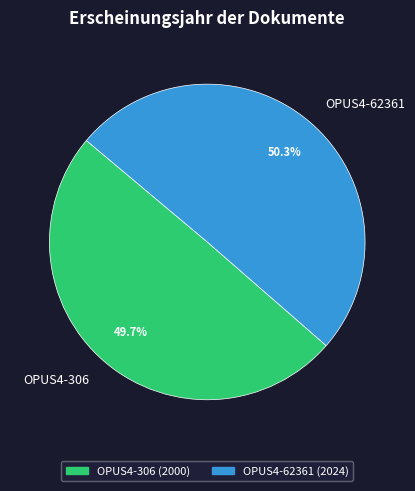

The OPUS4-306 slice represents 40% of the pie. True or false?

False